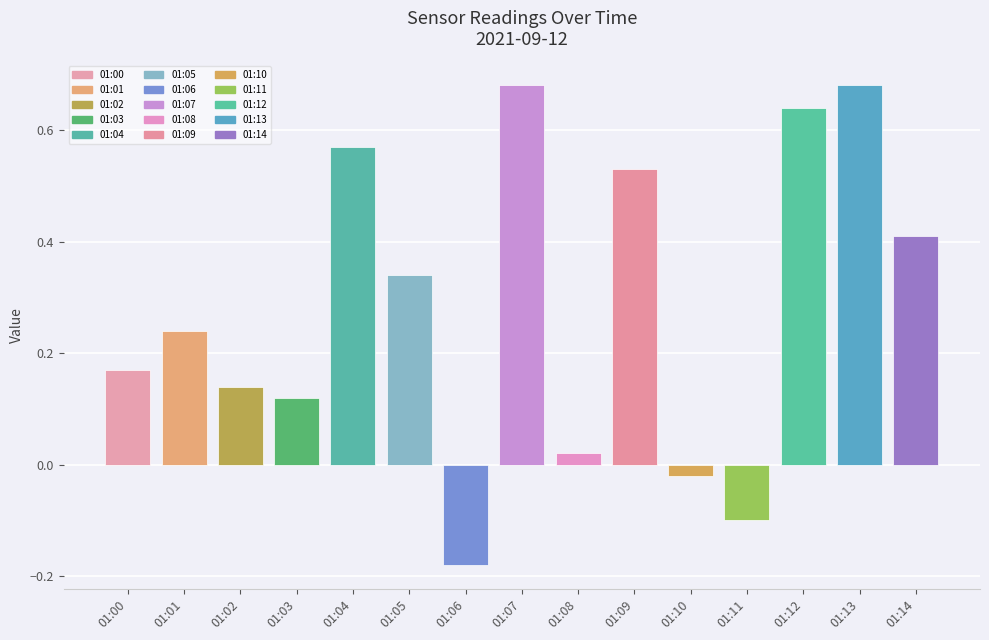

What is the difference between the second highest and second lowest values?

0.8